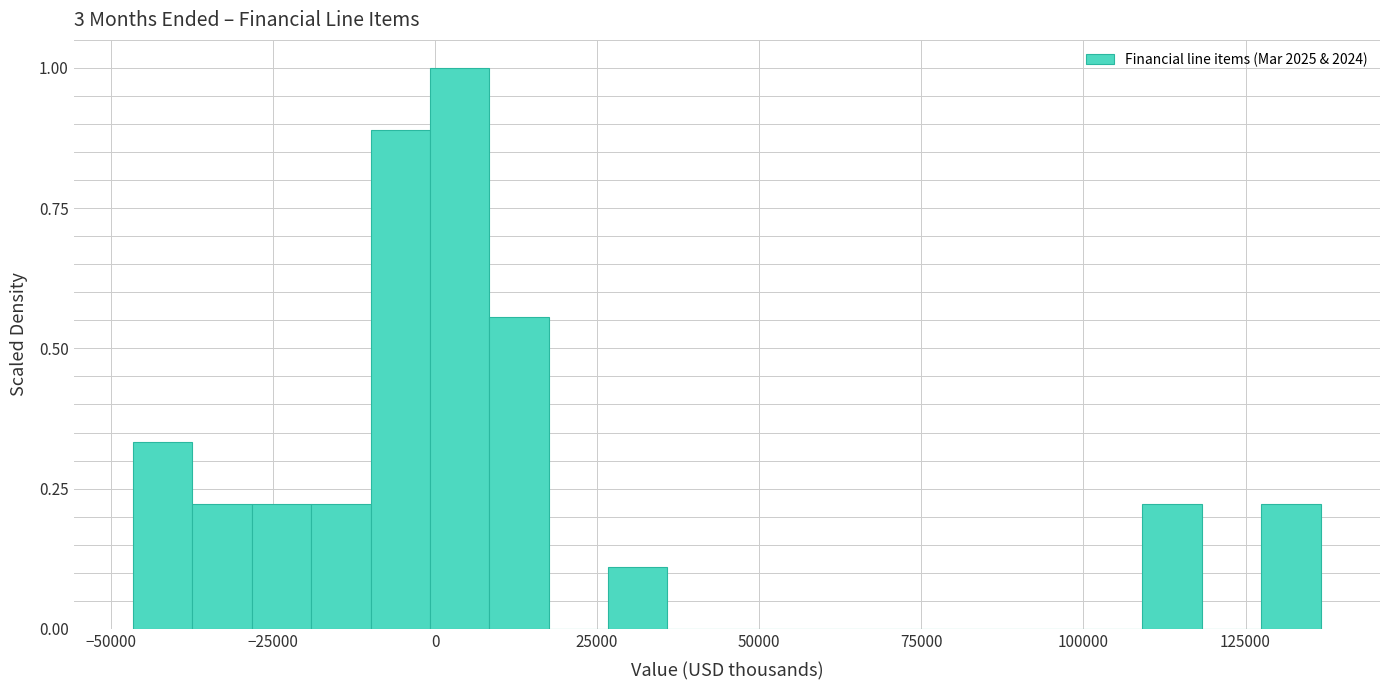

Around what value on the x-axis is the tallest bar? Give the approximate position of its centre, as read against the axis.

5000